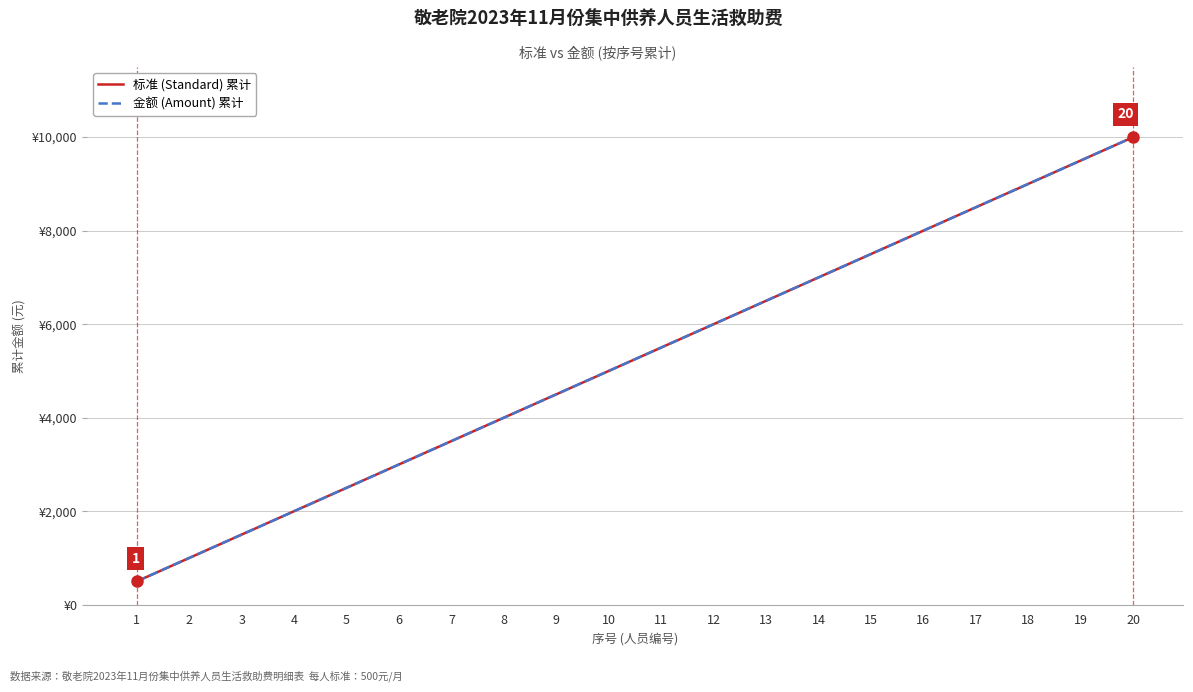

Does the chart have visible grid lines?

Yes